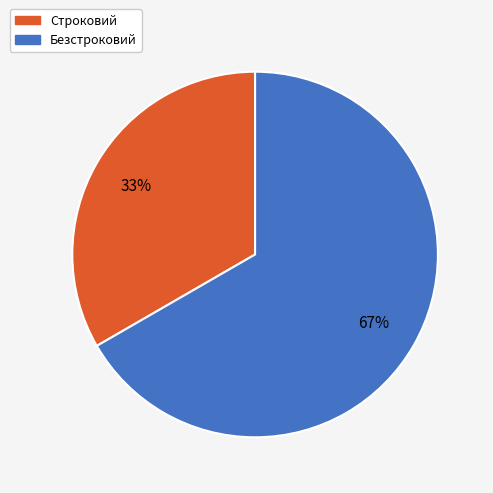

To the nearest percent, what is the average slice percentage?

50%